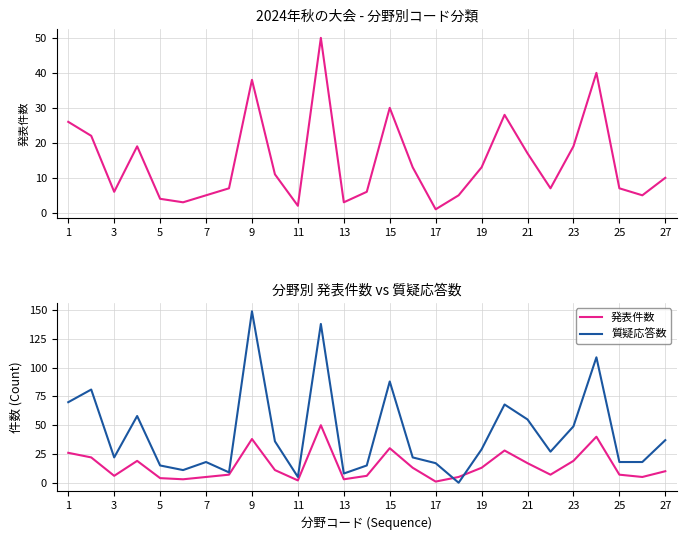

Rank the series by their maximum value, from lowest to highest.

発表件数, 質疑応答数